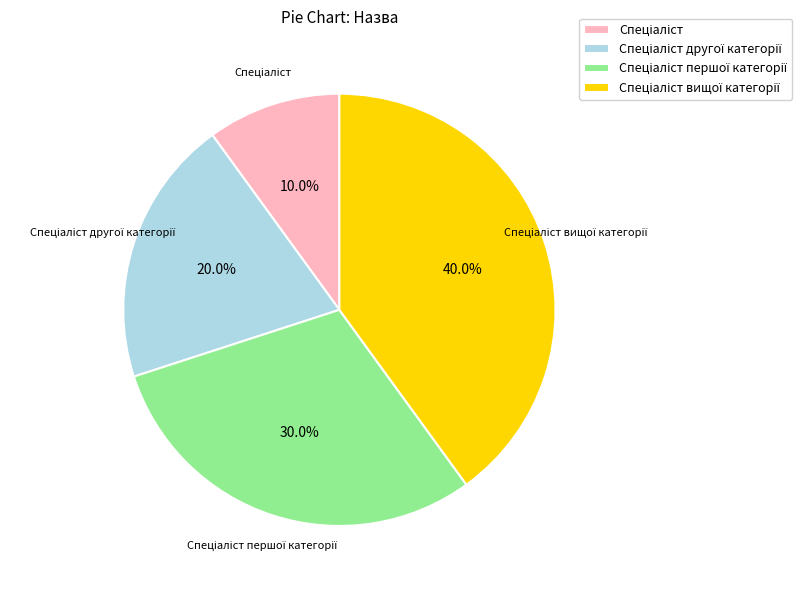

Is there a majority slice in this chart?

No